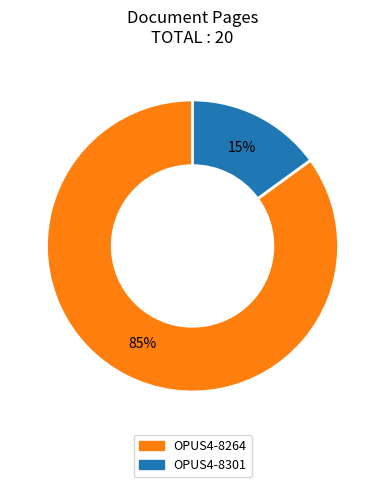

Approximately how many times larger is the value at OPUS4-8264 compared to OPUS4-8301?

5.7